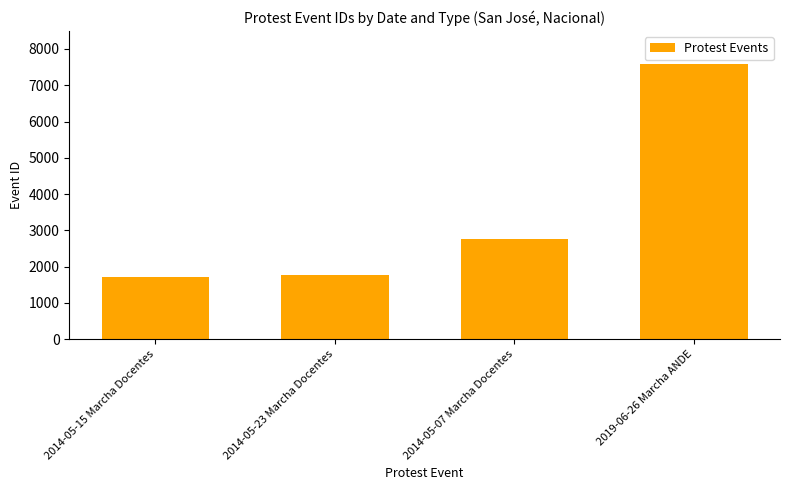

What is the difference between the second highest and minimum values?

1051